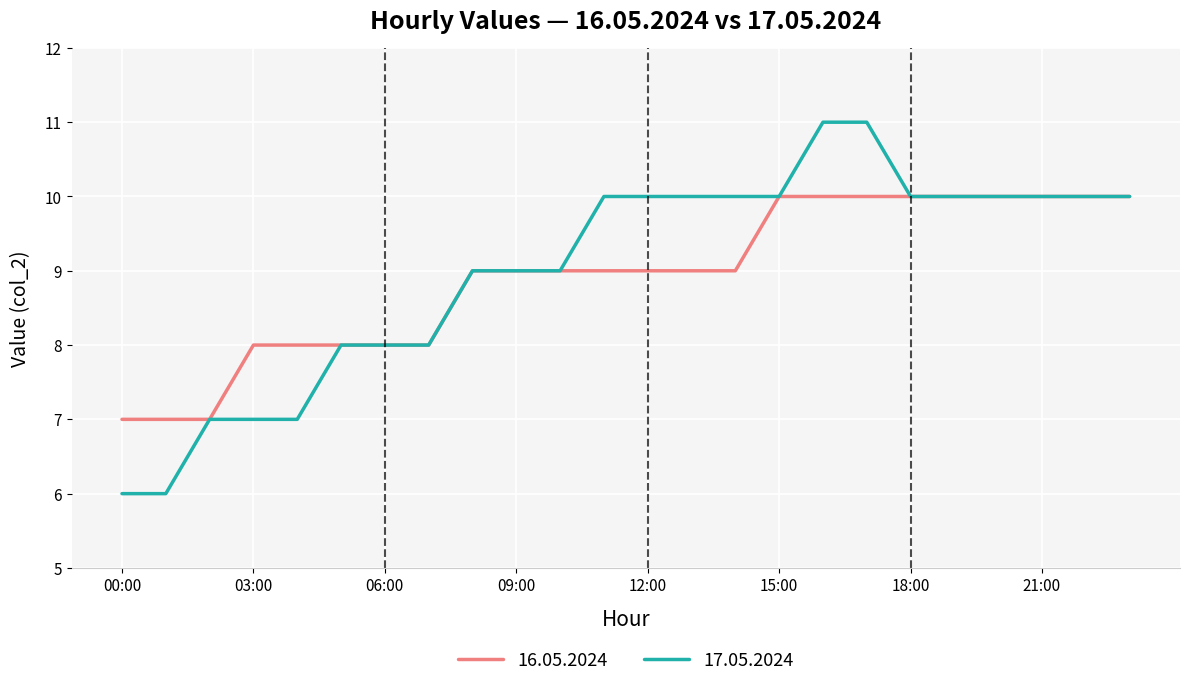

What is the maximum value for 16.05.2024?

10